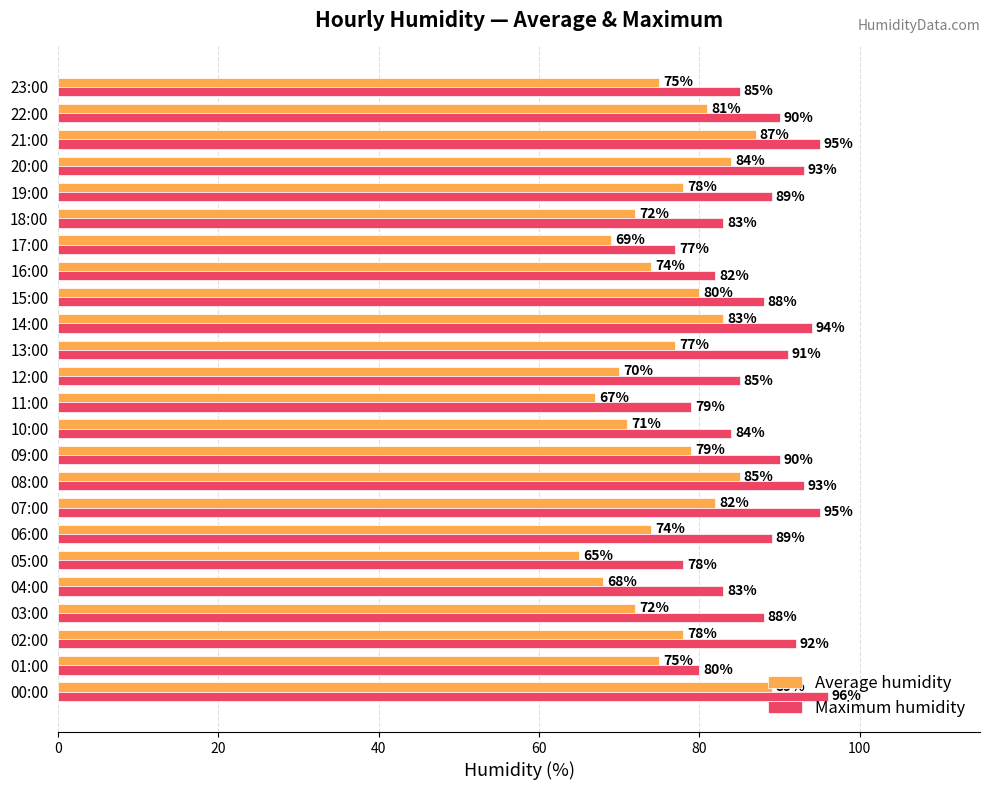

Which series has the largest range (max minus min)?

Average humidity